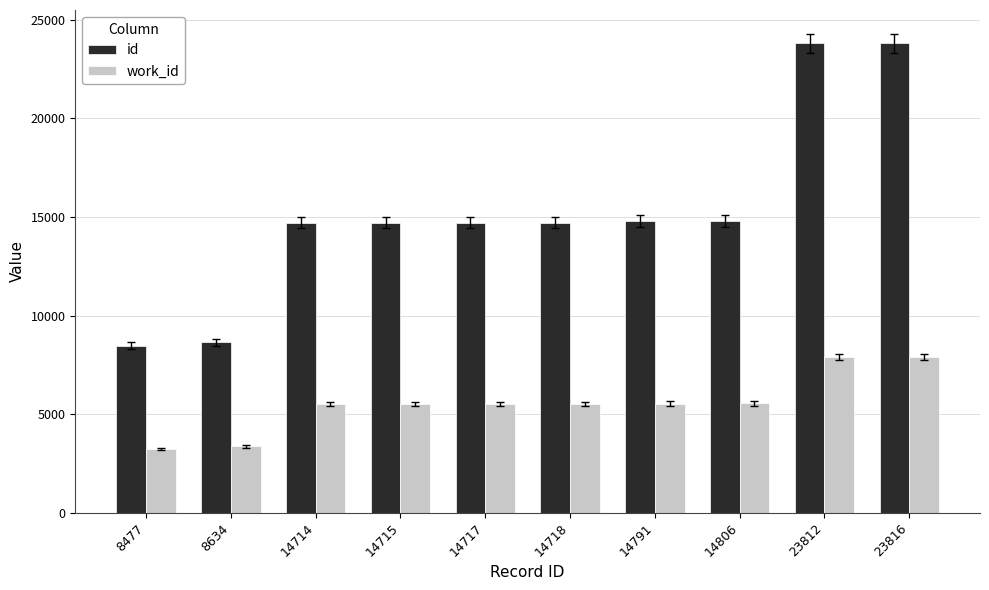

Which series has the largest range (max minus min)?

id